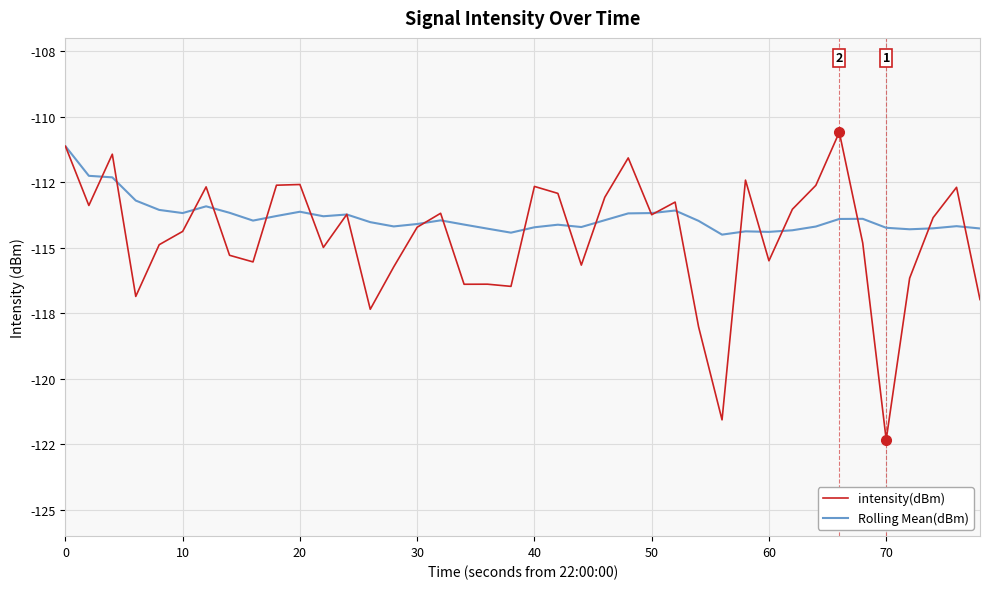

List the series in order of their peak value, lowest first.

Rolling Mean(dBm), intensity(dBm)